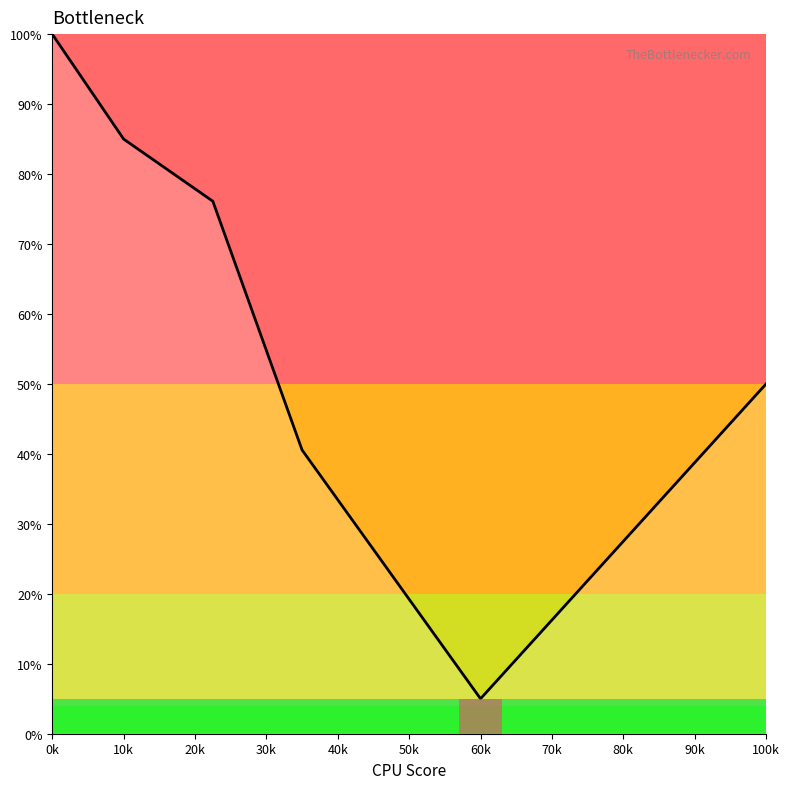

True or false: there are more than 2 points higher than both neighbors.

False